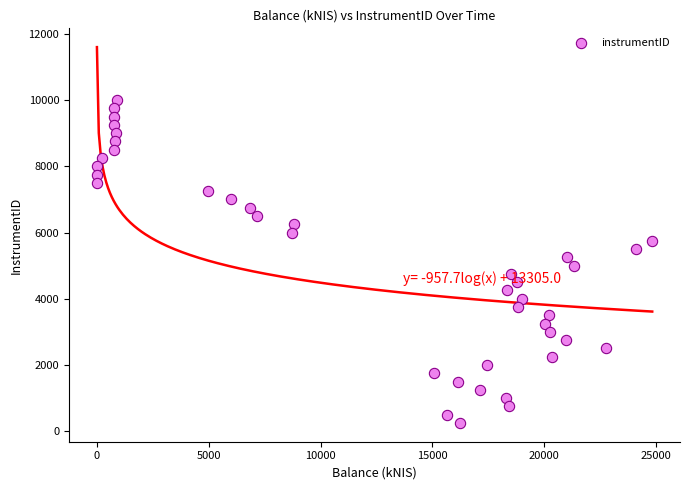

What is the range of Y values (max minus min)?

9750